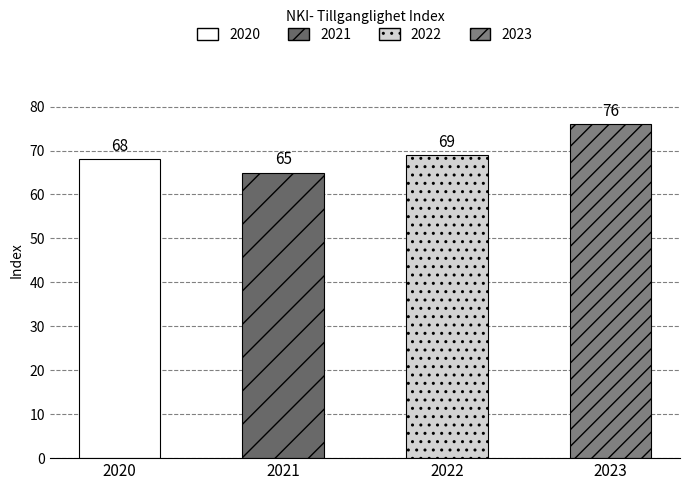

True or false: the data shows 65 at 2021.

True